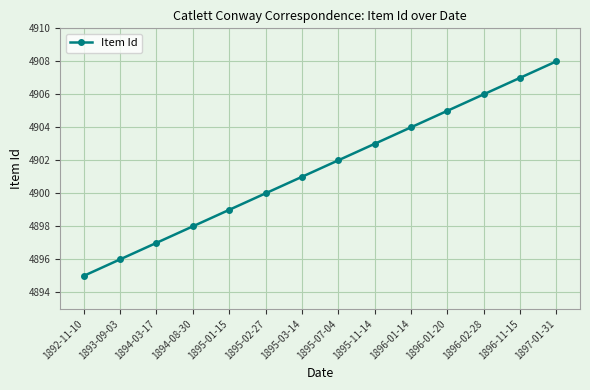

How many lines are shown in the chart?

1